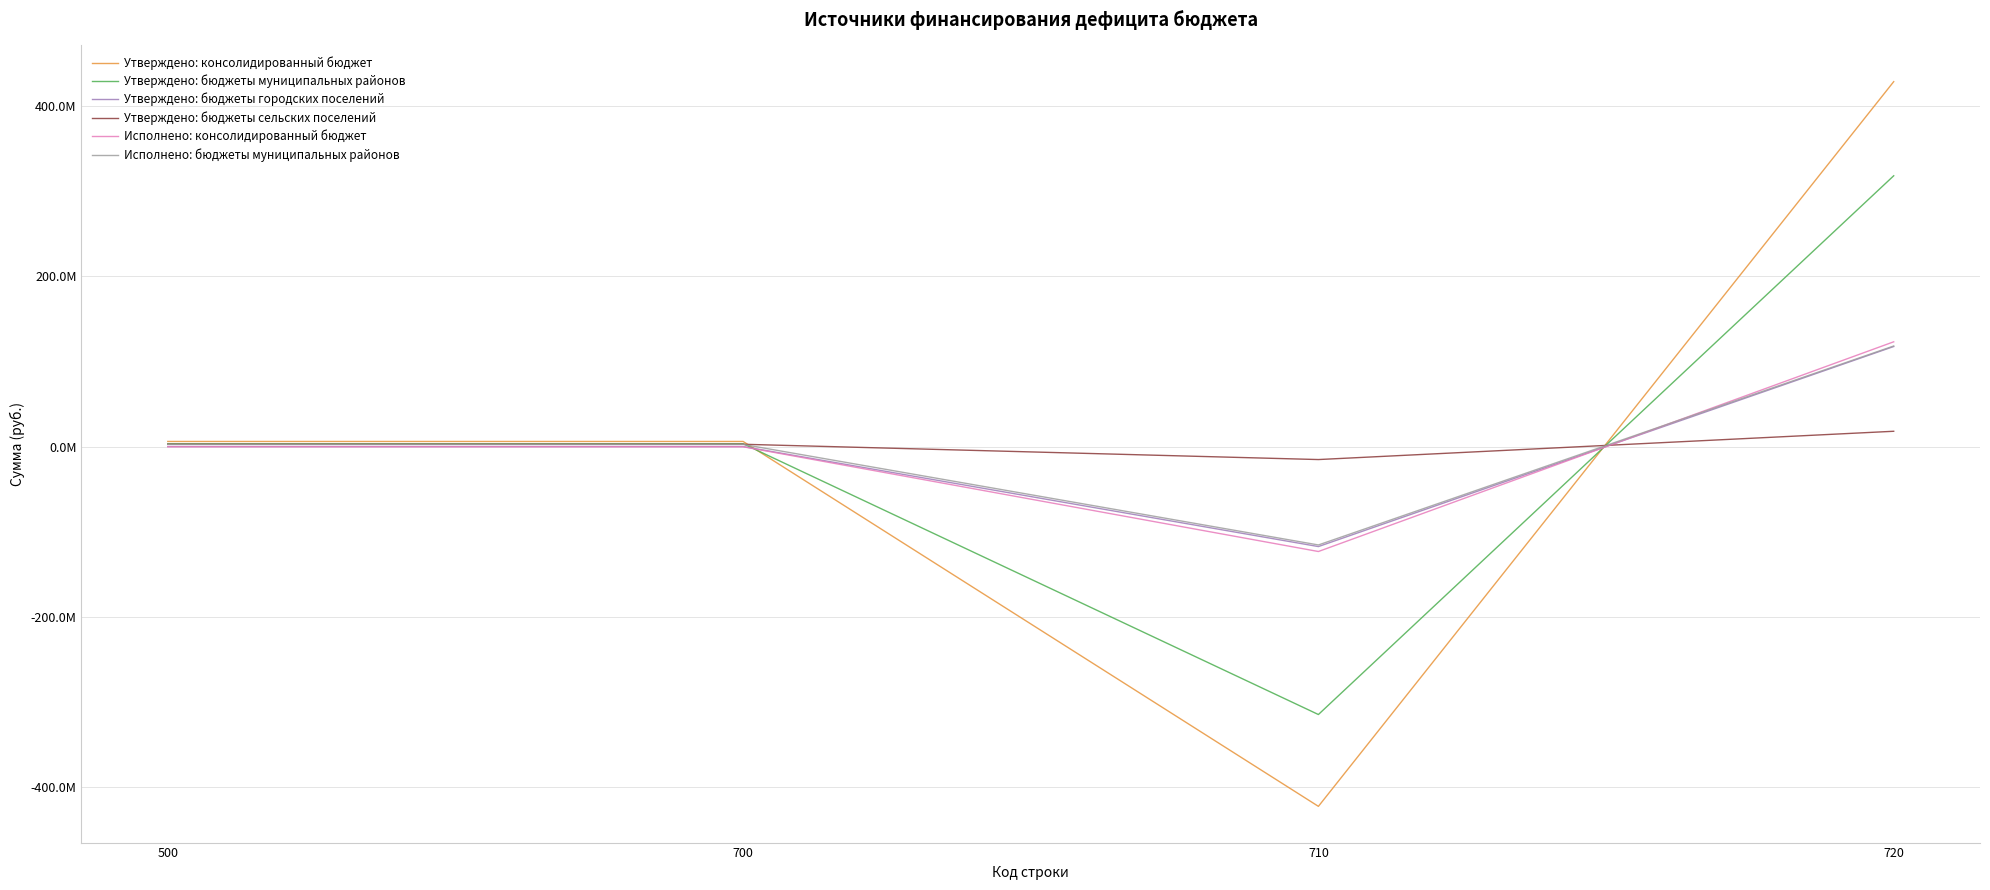

True or false: Утверждено: бюджеты муниципальных районов has more than 0 points higher than both neighbors.

False